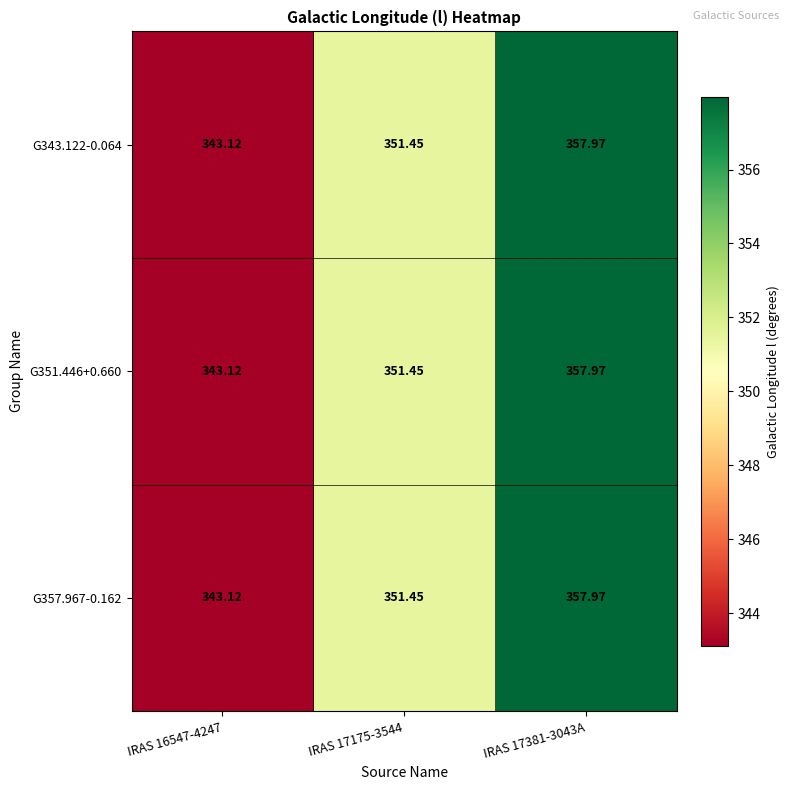

Is the value of G351.446+0.660 at IRAS 17381-3043A greater than the value of G343.122-0.064 at IRAS 17175-3544?

Yes